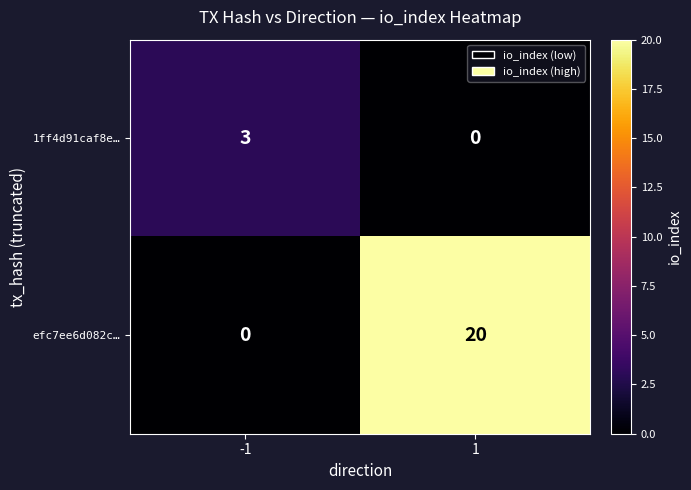

At which category does the chart reach its peak across all series?

1